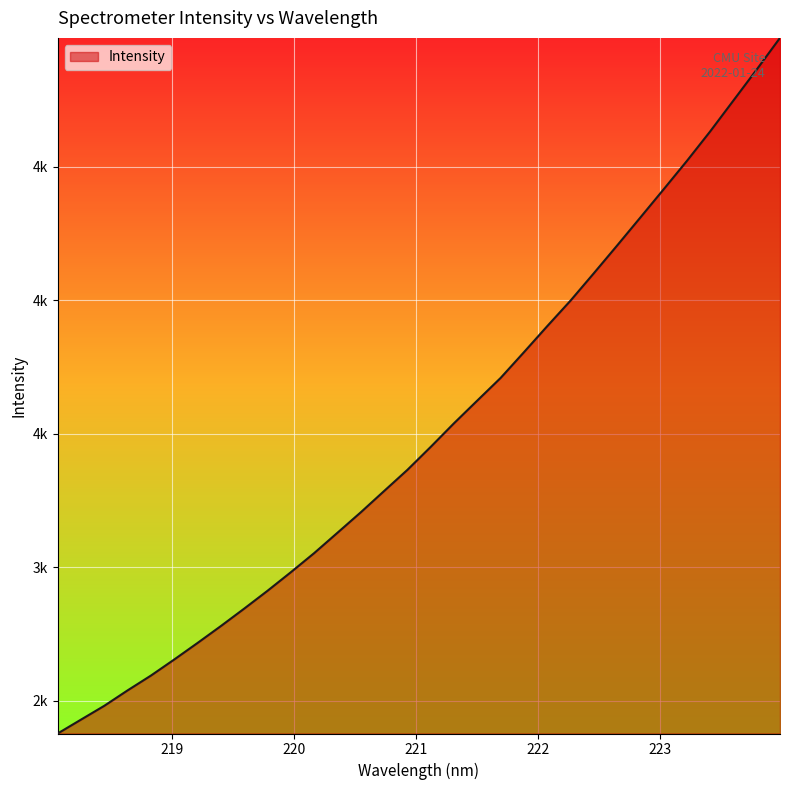

Is this an area chart (filled region under the line)?

Yes